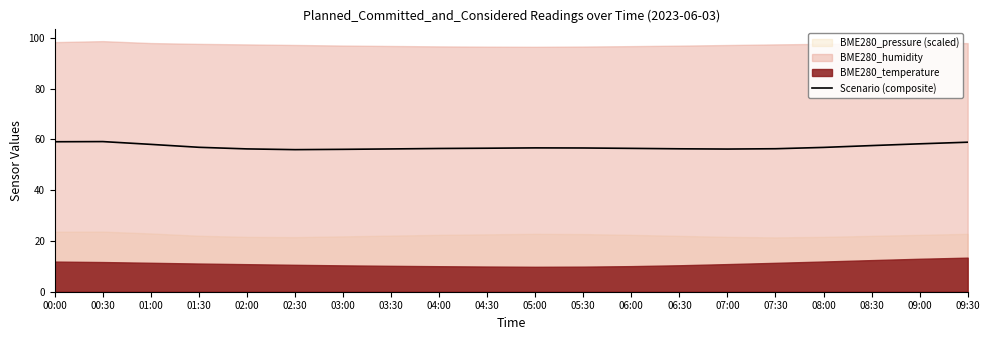

What is the minimum value for Scenario (composite)?

56.0